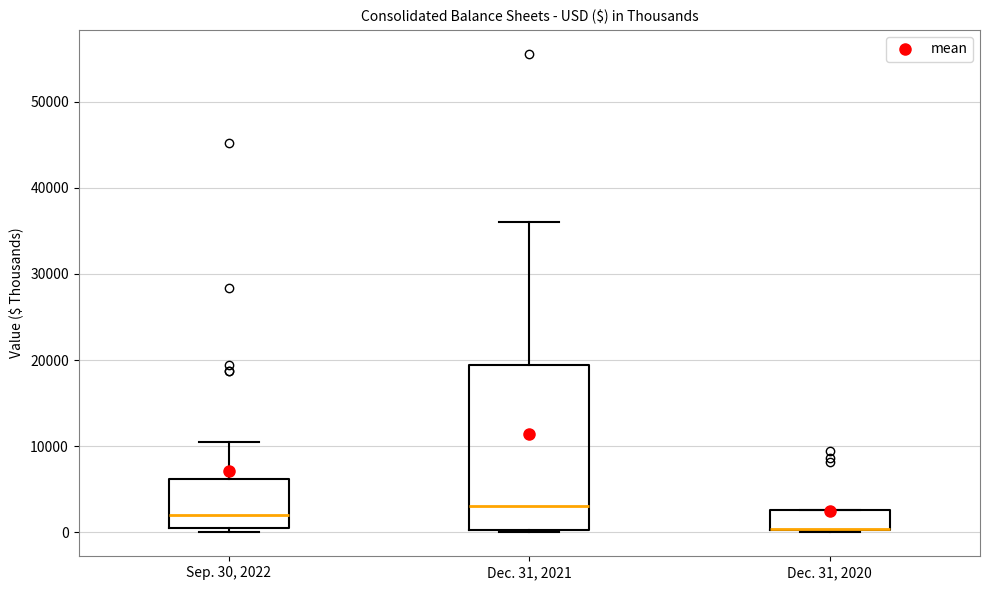

Where is the lower edge of the box for Sep. 30, 2022 on the y-axis? The values are not printed on the chart, so give them approximately, as read against the axis.

1000